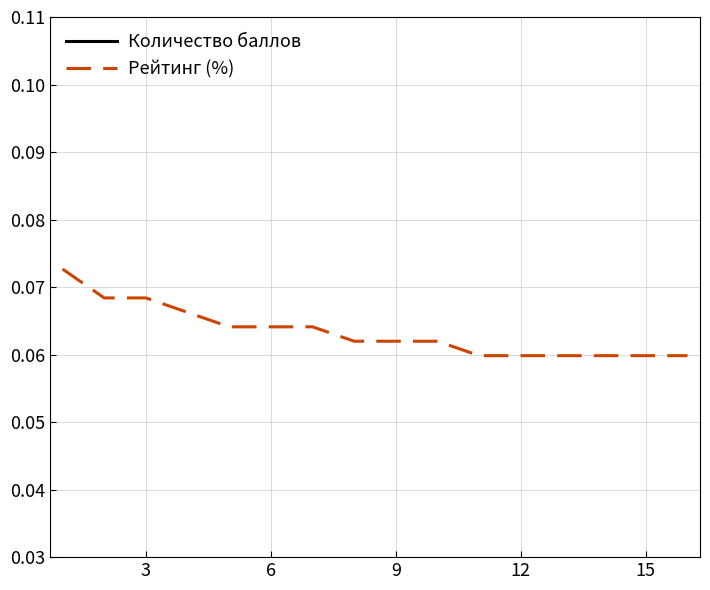

What is the lowest value of the Рейтинг (%) series?

0.1